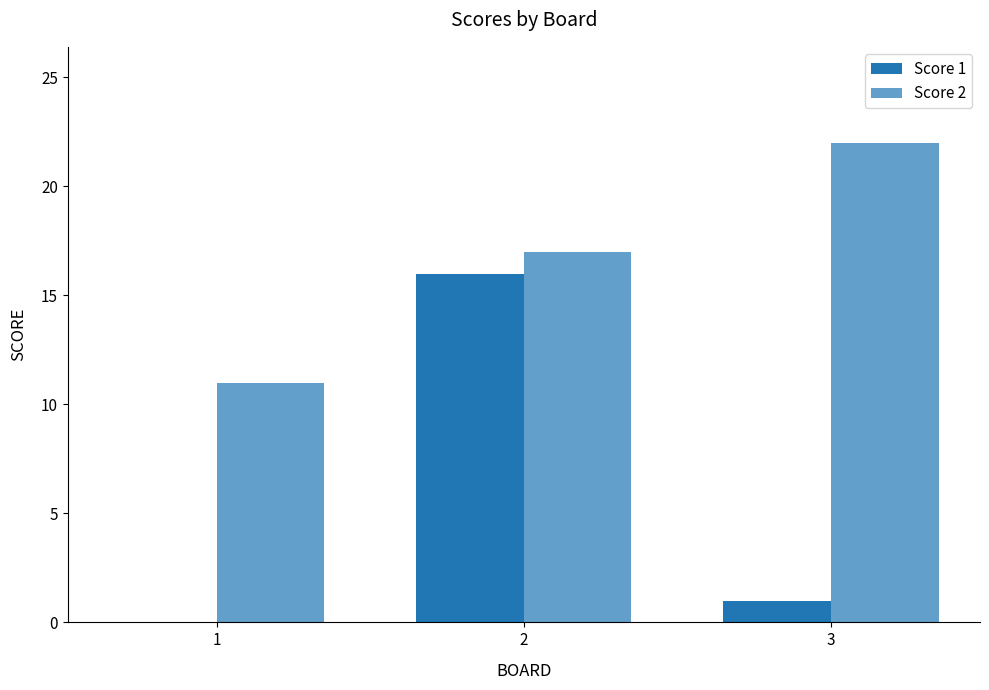

How many positive values does the Score 1 series have?

2